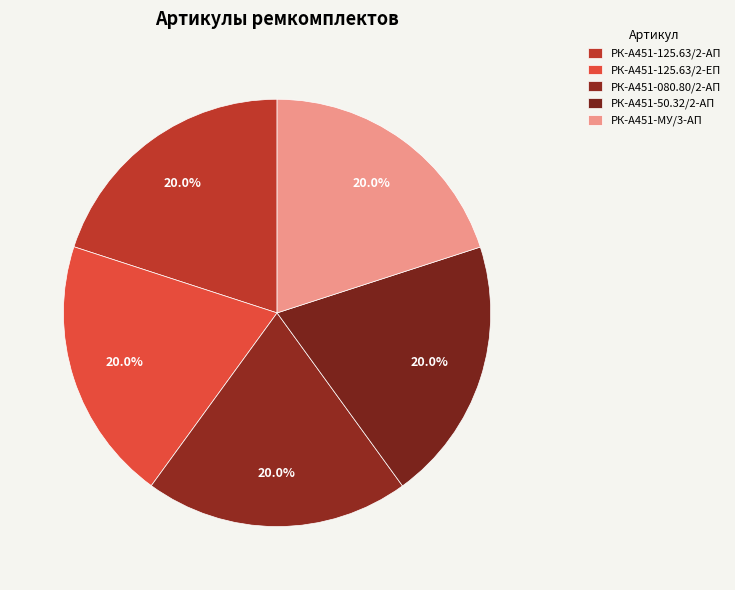

True or false: РК-А451-МУ/3-АП accounts for 12% of the total.

False